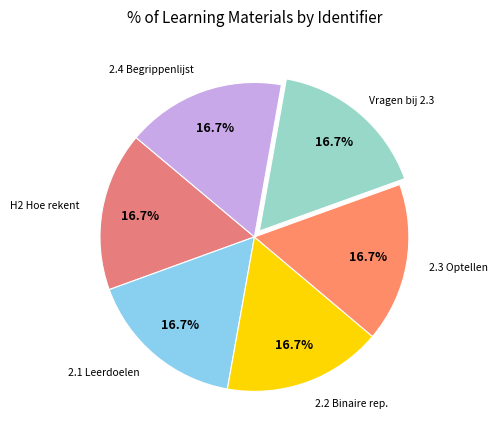

Combined, what portion of the pie is 2.4 Begrippenlijst and 2.2 Binaire rep.?

33.3%